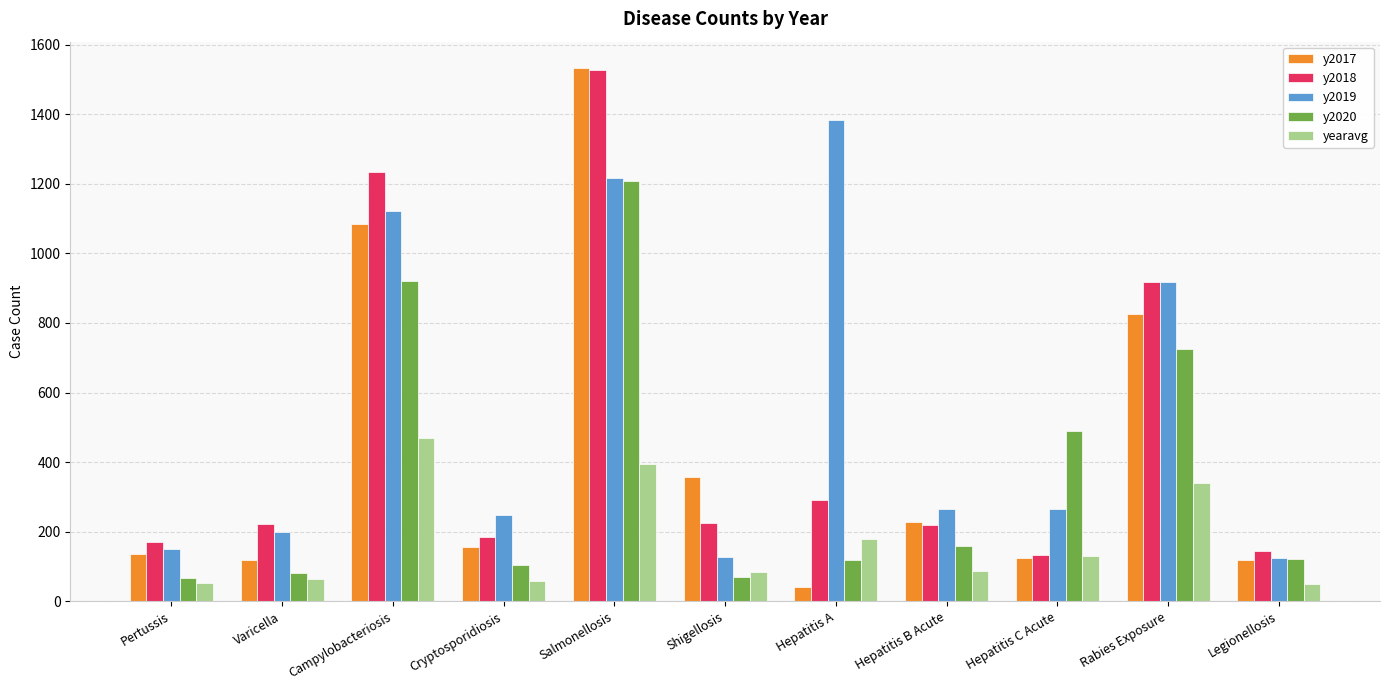

Is the value of y2018 at Hepatitis B Acute greater than the value of y2019 at Hepatitis B Acute?

No